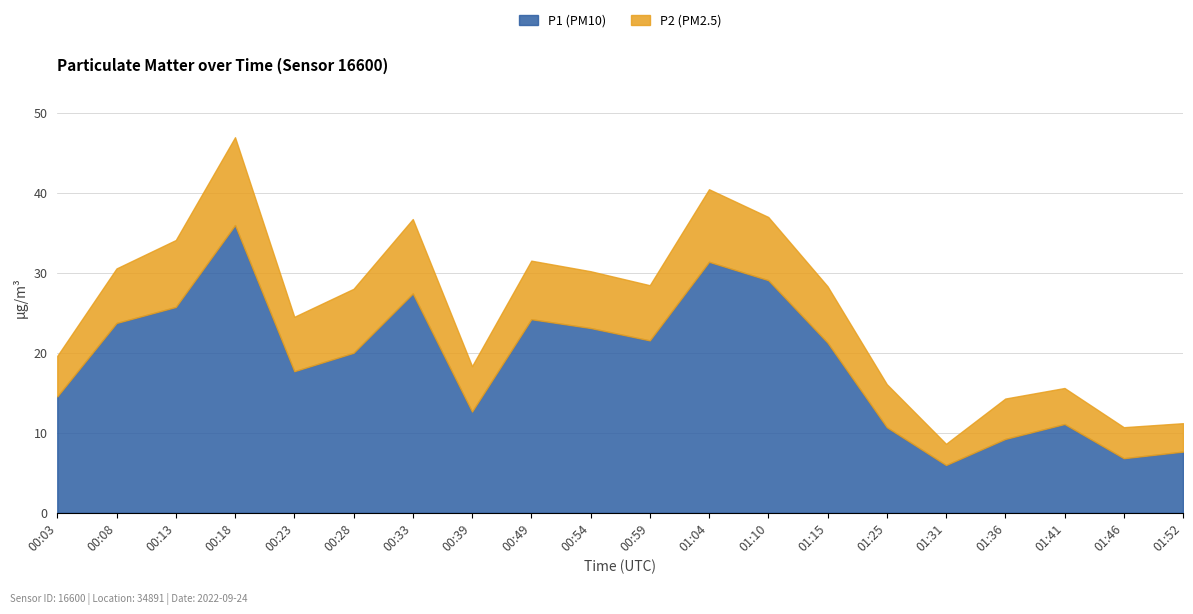

True or false: P2 (PM2.5) and P1 (PM10) intersect in this chart.

False